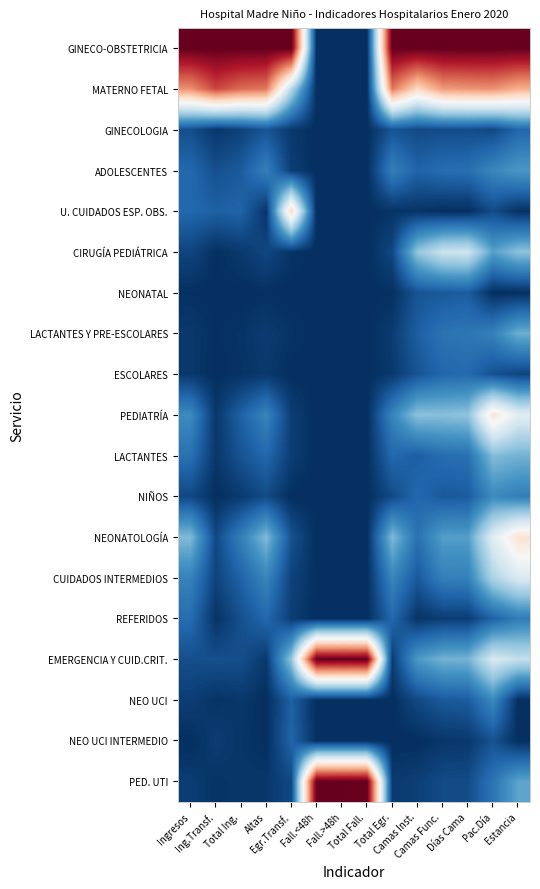

Reading left to right, what are all the values shown in this chart?

GINECO-OBSTETRICIA: Ingresos=1.0	Ing.Transf.=1.0	Total Ing.=1.0	Altas=1.0	Egr.Transf.=1.0	Fall.<48h=-1.0	Fall.>48h=-1.0	Total Fall.=-1.0	Total Egr.=1.0	Camas Inst.=1.0	Camas Func.=1.0	Días Cama=1.0	Pac.Día=1.0	Estancia=1.0
MATERNO FETAL: Ingresos=0.5	Ing.Transf.=0.7	Total Ing.=0.6	Altas=0.5	Egr.Transf.=-0.3	Fall.<48h=-1.0	Fall.>48h=-1.0	Total Fall.=-1.0	Total Egr.=0.5	Camas Inst.=0.2	Camas Func.=0.4	Días Cama=0.4	Pac.Día=0.5	Estancia=0.4
GINECOLOGIA: Ingresos=-0.9	Ing.Transf.=-1.0	Total Ing.=-0.9	Altas=-0.9	Egr.Transf.=-1.0	Fall.<48h=-1.0	Fall.>48h=-1.0	Total Fall.=-1.0	Total Egr.=-0.9	Camas Inst.=-0.9	Camas Func.=-0.9	Días Cama=-0.9	Pac.Día=-0.9	Estancia=-0.8
ADOLESCENTES: Ingresos=-0.8	Ing.Transf.=-0.9	Total Ing.=-0.8	Altas=-0.7	Egr.Transf.=-0.9	Fall.<48h=-1.0	Fall.>48h=-1.0	Total Fall.=-1.0	Total Egr.=-0.7	Camas Inst.=-0.8	Camas Func.=-0.8	Días Cama=-0.8	Pac.Día=-0.7	Estancia=-0.6
U. CUIDADOS ESP. OBS.: Ingresos=-0.8	Ing.Transf.=-0.8	Total Ing.=-0.8	Altas=-1.0	Egr.Transf.=0.2	Fall.<48h=-1.0	Fall.>48h=-1.0	Total Fall.=-1.0	Total Egr.=-1.0	Camas Inst.=-1.0	Camas Func.=-1.0	Días Cama=-1.0	Pac.Día=-0.9	Estancia=-1.0
CIRUGÍA PEDIÁTRICA: Ingresos=-0.9	Ing.Transf.=-1.0	Total Ing.=-1.0	Altas=-0.9	Egr.Transf.=-1.0	Fall.<48h=-1.0	Fall.>48h=-1.0	Total Fall.=-1.0	Total Egr.=-0.9	Camas Inst.=-0.4	Camas Func.=-0.2	Días Cama=-0.2	Pac.Día=-0.5	Estancia=-0.4
NEONATAL: Ingresos=-1.0	Ing.Transf.=-1.0	Total Ing.=-1.0	Altas=-1.0	Egr.Transf.=-1.0	Fall.<48h=-1.0	Fall.>48h=-1.0	Total Fall.=-1.0	Total Egr.=-1.0	Camas Inst.=-0.9	Camas Func.=-0.8	Días Cama=-0.8	Pac.Día=-1.0	Estancia=-1.0
LACTANTES Y PRE-ESCOLARES: Ingresos=-1.0	Ing.Transf.=-1.0	Total Ing.=-1.0	Altas=-1.0	Egr.Transf.=-1.0	Fall.<48h=-1.0	Fall.>48h=-1.0	Total Fall.=-1.0	Total Egr.=-1.0	Camas Inst.=-0.8	Camas Func.=-0.7	Días Cama=-0.7	Pac.Día=-0.7	Estancia=-0.5
ESCOLARES: Ingresos=-1.0	Ing.Transf.=-1.0	Total Ing.=-1.0	Altas=-1.0	Egr.Transf.=-1.0	Fall.<48h=-1.0	Fall.>48h=-1.0	Total Fall.=-1.0	Total Egr.=-1.0	Camas Inst.=-0.9	Camas Func.=-0.8	Días Cama=-0.8	Pac.Día=-0.9	Estancia=-0.9
PEDIATRÍA: Ingresos=-0.6	Ing.Transf.=-1.0	Total Ing.=-0.8	Altas=-0.7	Egr.Transf.=-0.9	Fall.<48h=-1.0	Fall.>48h=-1.0	Total Fall.=-1.0	Total Egr.=-0.7	Camas Inst.=-0.4	Camas Func.=-0.4	Días Cama=-0.4	Pac.Día=0.1	Estancia=-0.1
LACTANTES: Ingresos=-0.7	Ing.Transf.=-1.0	Total Ing.=-0.9	Altas=-0.8	Egr.Transf.=-0.9	Fall.<48h=-1.0	Fall.>48h=-1.0	Total Fall.=-1.0	Total Egr.=-0.8	Camas Inst.=-0.8	Camas Func.=-0.8	Días Cama=-0.7	Pac.Día=-0.4	Estancia=-0.5
NIÑOS: Ingresos=-0.9	Ing.Transf.=-1.0	Total Ing.=-1.0	Altas=-0.9	Egr.Transf.=-1.0	Fall.<48h=-1.0	Fall.>48h=-1.0	Total Fall.=-1.0	Total Egr.=-0.9	Camas Inst.=-0.8	Camas Func.=-0.8	Días Cama=-0.8	Pac.Día=-0.6	Estancia=-0.7
NEONATOLOGÍA: Ingresos=-0.4	Ing.Transf.=-0.9	Total Ing.=-0.7	Altas=-0.4	Egr.Transf.=-0.9	Fall.<48h=-1.0	Fall.>48h=-1.0	Total Fall.=-1.0	Total Egr.=-0.4	Camas Inst.=-0.7	Camas Func.=-0.6	Días Cama=-0.6	Pac.Día=-0.1	Estancia=0.1
CUIDADOS INTERMEDIOS: Ingresos=-0.7	Ing.Transf.=-0.9	Total Ing.=-0.8	Altas=-0.7	Egr.Transf.=-0.9	Fall.<48h=-1.0	Fall.>48h=-1.0	Total Fall.=-1.0	Total Egr.=-0.7	Camas Inst.=-0.8	Camas Func.=-0.7	Días Cama=-0.7	Pac.Día=-0.3	Estancia=-0.2
REFERIDOS: Ingresos=-0.8	Ing.Transf.=-1.0	Total Ing.=-0.9	Altas=-0.8	Egr.Transf.=-0.9	Fall.<48h=-1.0	Fall.>48h=-1.0	Total Fall.=-1.0	Total Egr.=-0.8	Camas Inst.=-1.0	Camas Func.=-0.9	Días Cama=-0.9	Pac.Día=-0.8	Estancia=-0.7
EMERGENCIA Y CUID.CRIT.: Ingresos=-0.9	Ing.Transf.=-0.9	Total Ing.=-0.9	Altas=-1.0	Egr.Transf.=-0.4	Fall.<48h=1.0	Fall.>48h=1.0	Total Fall.=1.0	Total Egr.=-1.0	Camas Inst.=-0.6	Camas Func.=-0.5	Días Cama=-0.5	Pac.Día=-0.2	Estancia=-0.2
NEO UCI: Ingresos=-0.9	Ing.Transf.=-1.0	Total Ing.=-1.0	Altas=-1.0	Egr.Transf.=-0.8	Fall.<48h=-1.0	Fall.>48h=-1.0	Total Fall.=-1.0	Total Egr.=-1.0	Camas Inst.=-0.9	Camas Func.=-0.8	Días Cama=-0.8	Pac.Día=-0.6	Estancia=-1.0
NEO UCI INTERMEDIO: Ingresos=-1.0	Ing.Transf.=-0.9	Total Ing.=-1.0	Altas=-1.0	Egr.Transf.=-0.8	Fall.<48h=-1.0	Fall.>48h=-1.0	Total Fall.=-1.0	Total Egr.=-1.0	Camas Inst.=-1.0	Camas Func.=-1.0	Días Cama=-1.0	Pac.Día=-0.9	Estancia=-1.0
PED. UTI: Ingresos=-1.0	Ing.Transf.=-1.0	Total Ing.=-1.0	Altas=-1.0	Egr.Transf.=-0.9	Fall.<48h=1.0	Fall.>48h=1.0	Total Fall.=1.0	Total Egr.=-1.0	Camas Inst.=-0.9	Camas Func.=-0.9	Días Cama=-0.9	Pac.Día=-0.7	Estancia=-0.5